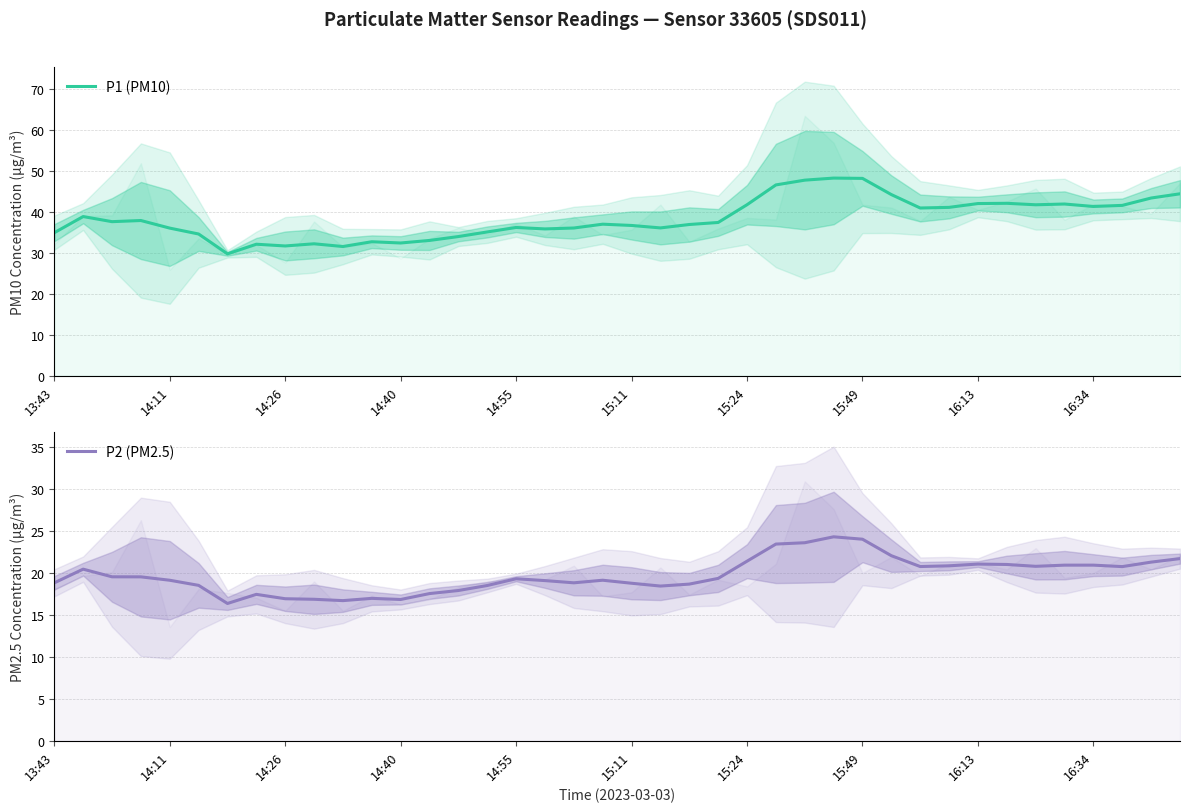

True or false: P2 (PM2.5) and P1 (PM10) cross at least once.

False